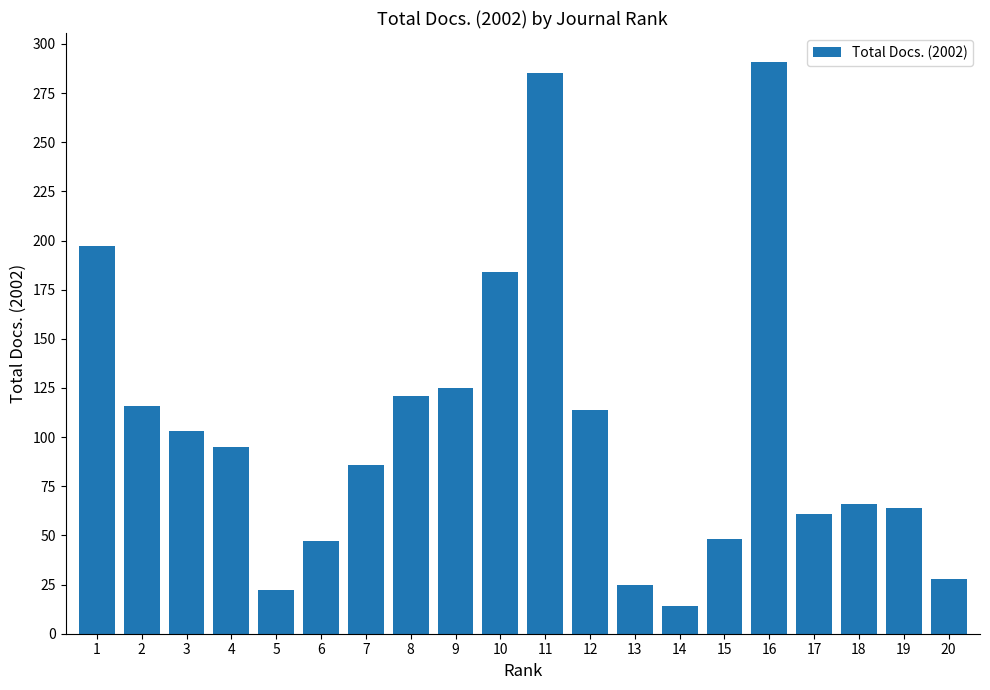

Is it true that the value at 16 is 291?

True